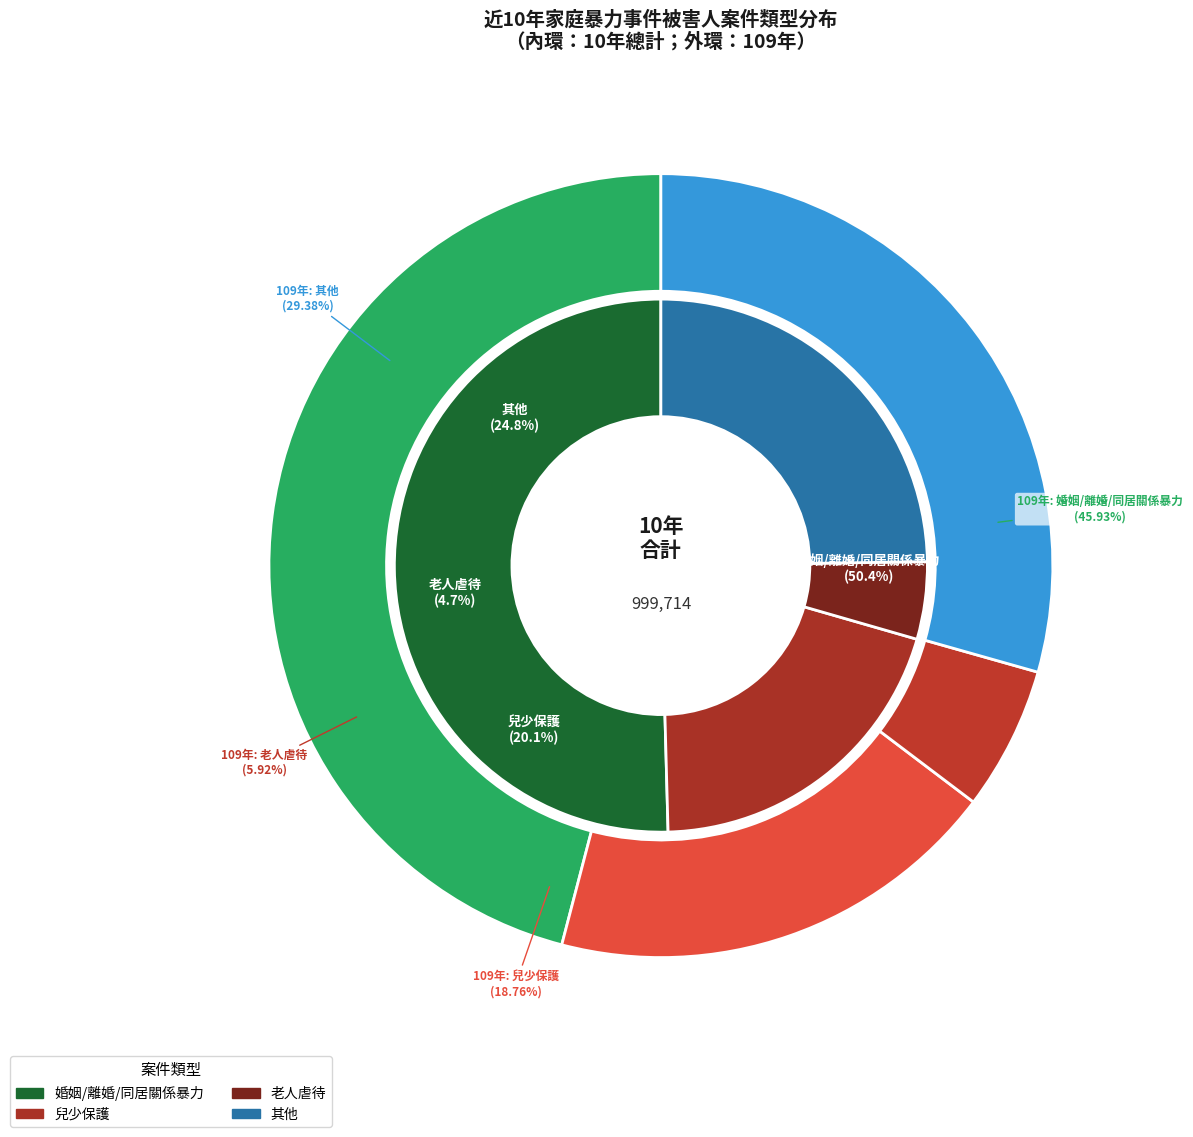

Is it true that 2 is 7% of the pie?

True